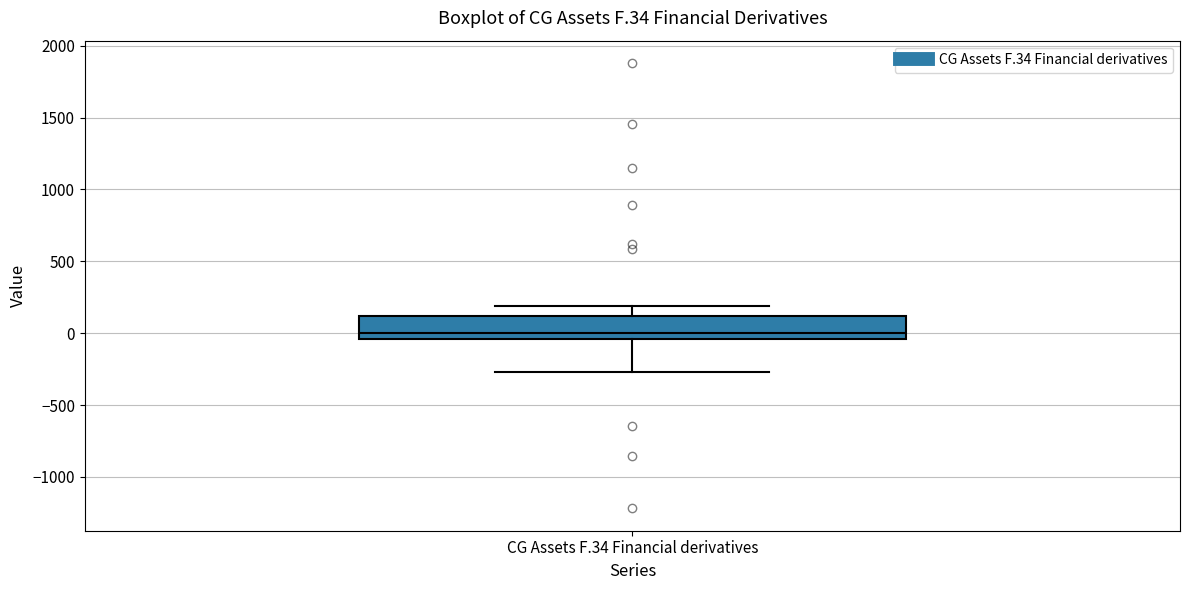

Read this box plot against the y-axis: the position of the median line, the range covered by the box, and the ends of both whiskers. The values are not printed on the chart, so give them approximately, as read against the axis.

median 0, box -50 to 100, whiskers -250 to 200